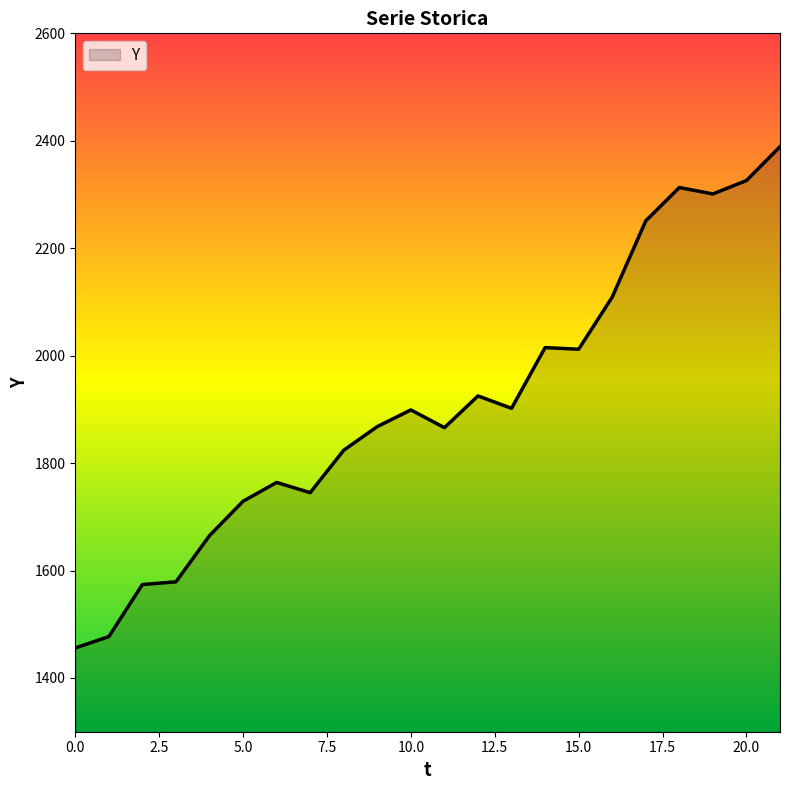

What is the difference between the second highest and second lowest values?

849